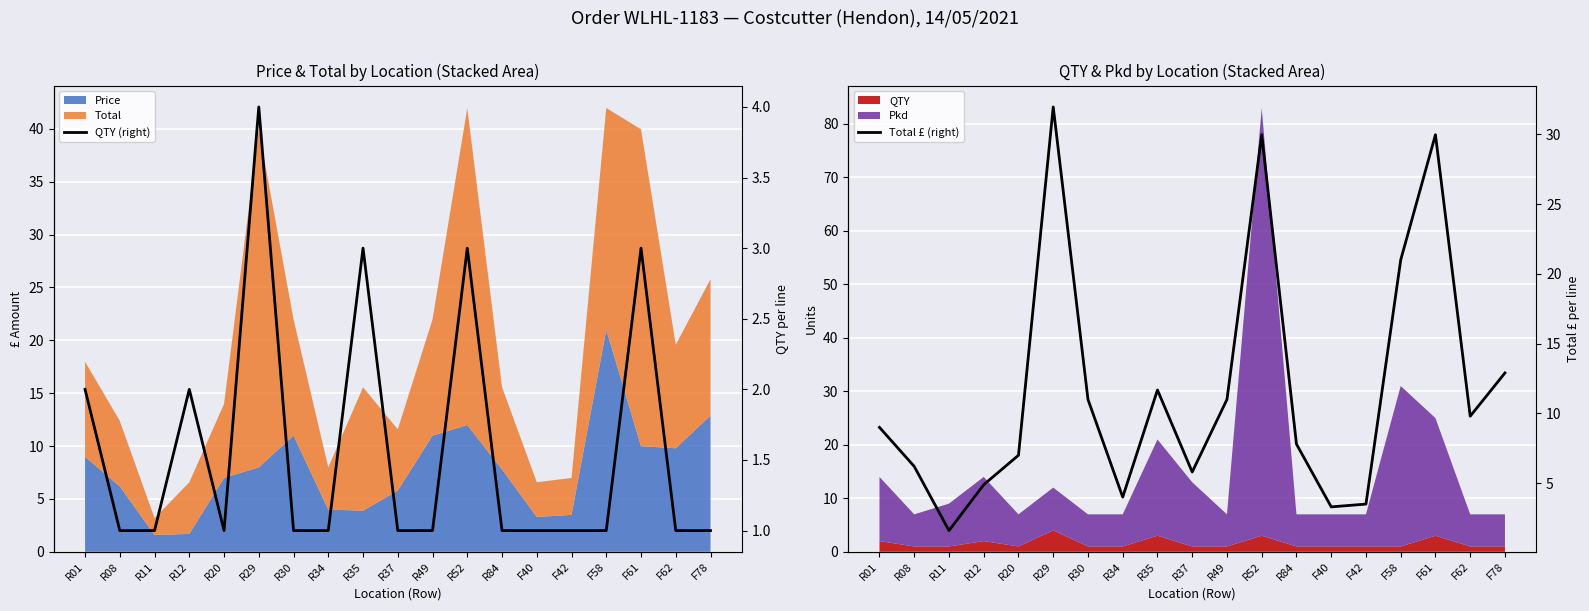

What is the difference between the Total £ (right) values at R49 and R84?

3.2